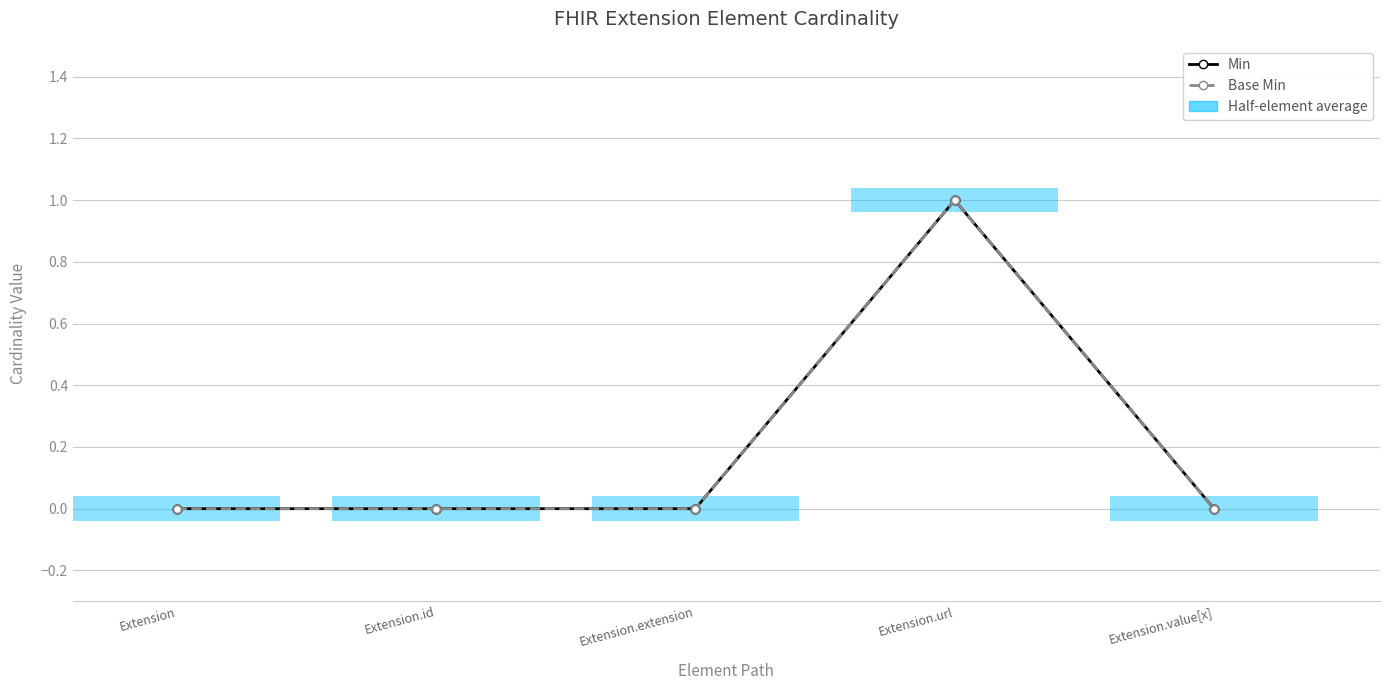

At which label does Min reach its peak?

Extension.url